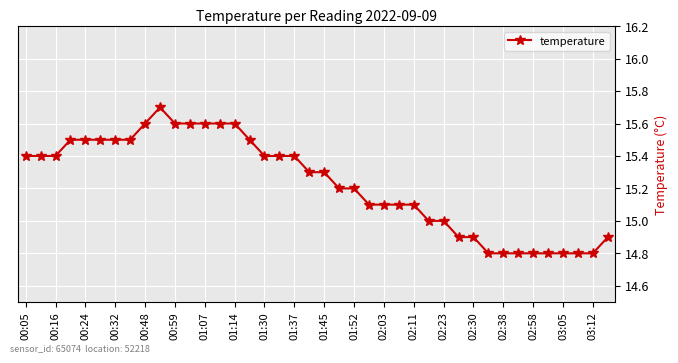

What is the difference between the maximum and minimum values?

0.9